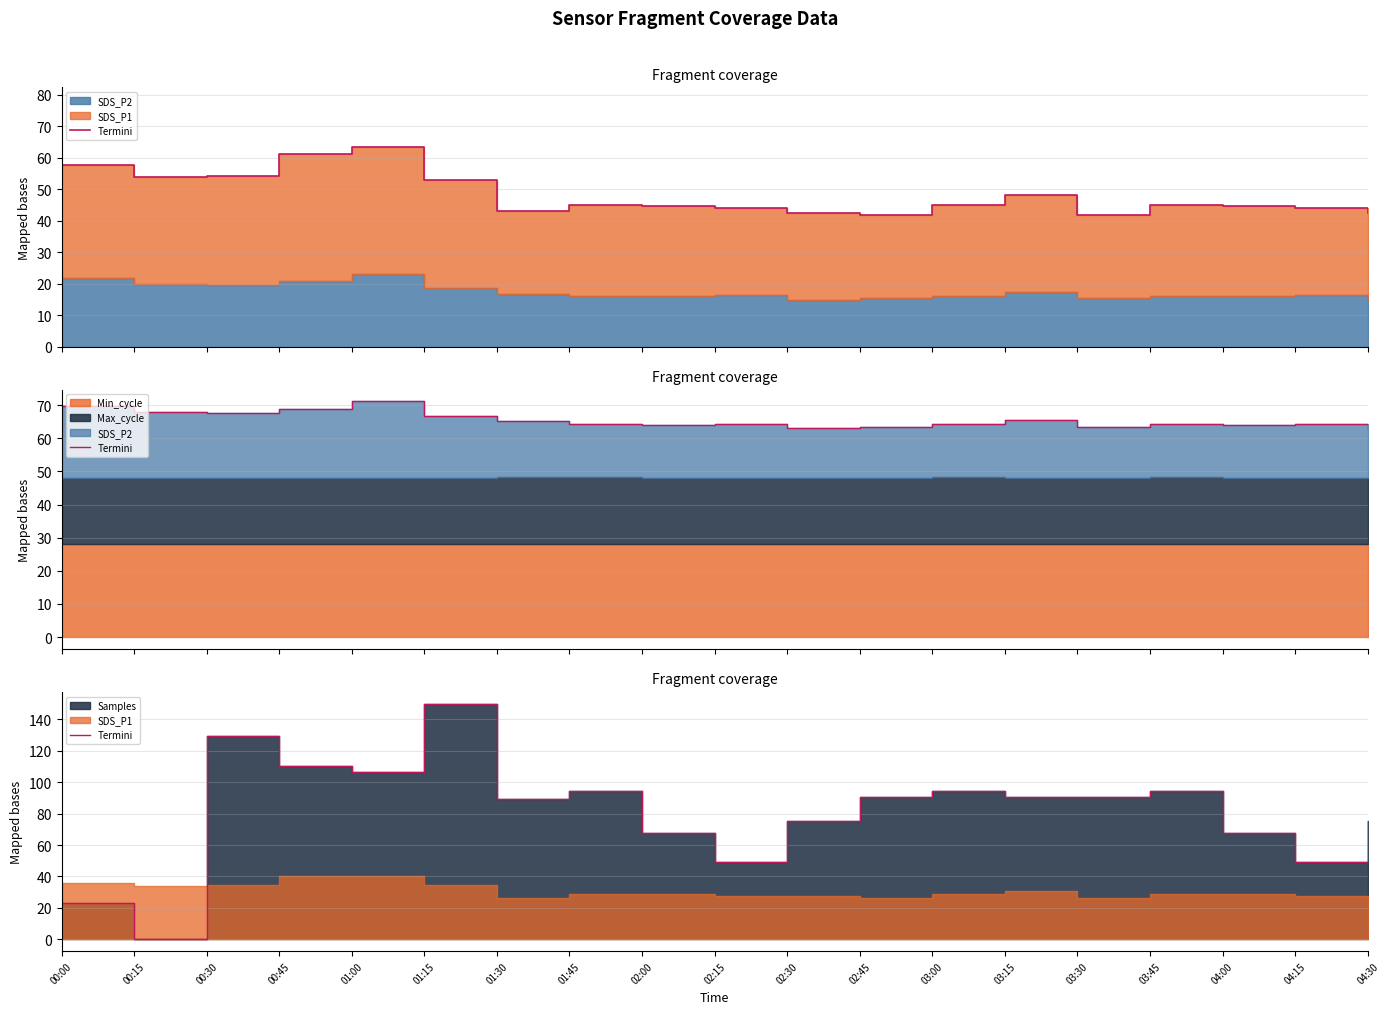

How many data points are less than 90?

9